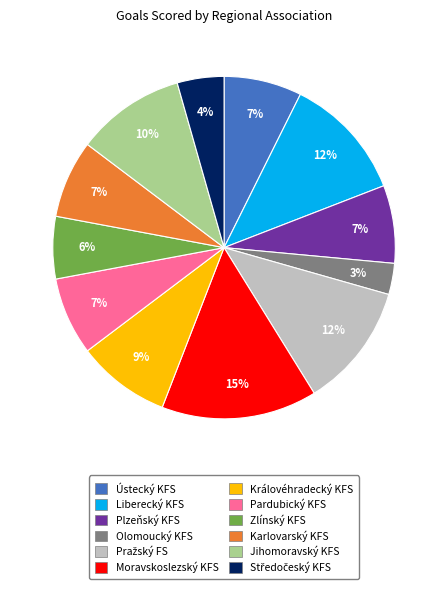

The Pardubický KFS slice represents 7% of the pie. True or false?

True